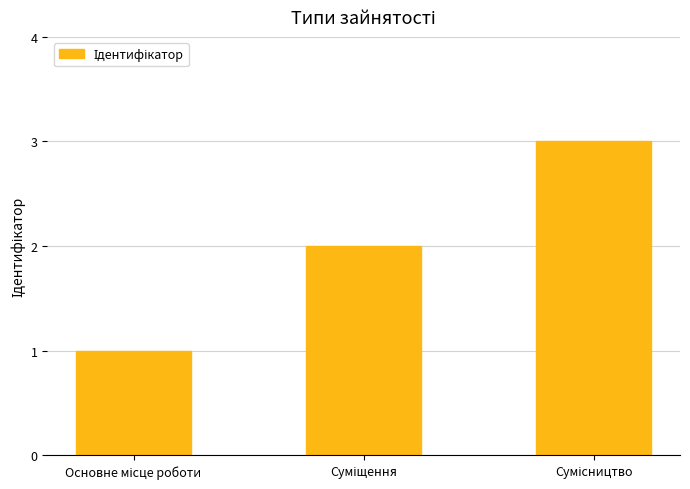

What is the smallest value displayed?

1